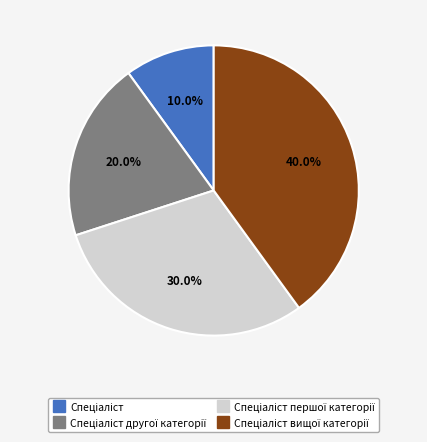

Is there a majority slice in this chart?

No